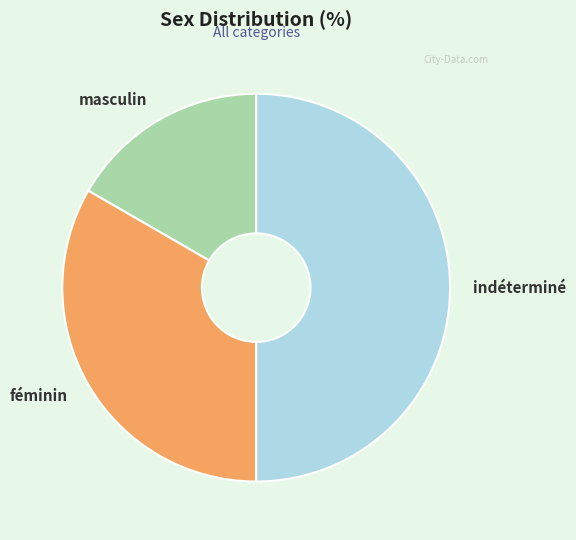

True or false: féminin accounts for 33% of the total.

True